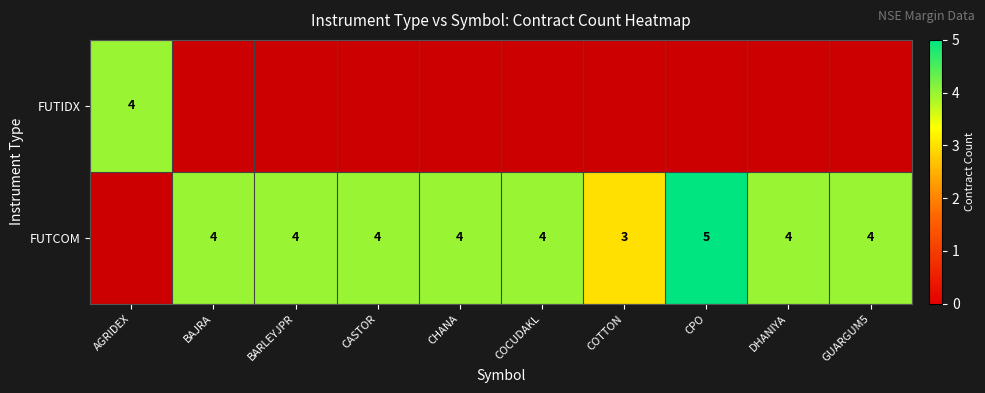

The value of FUTCOM at BARLEYJPR is 4. True or false?

True